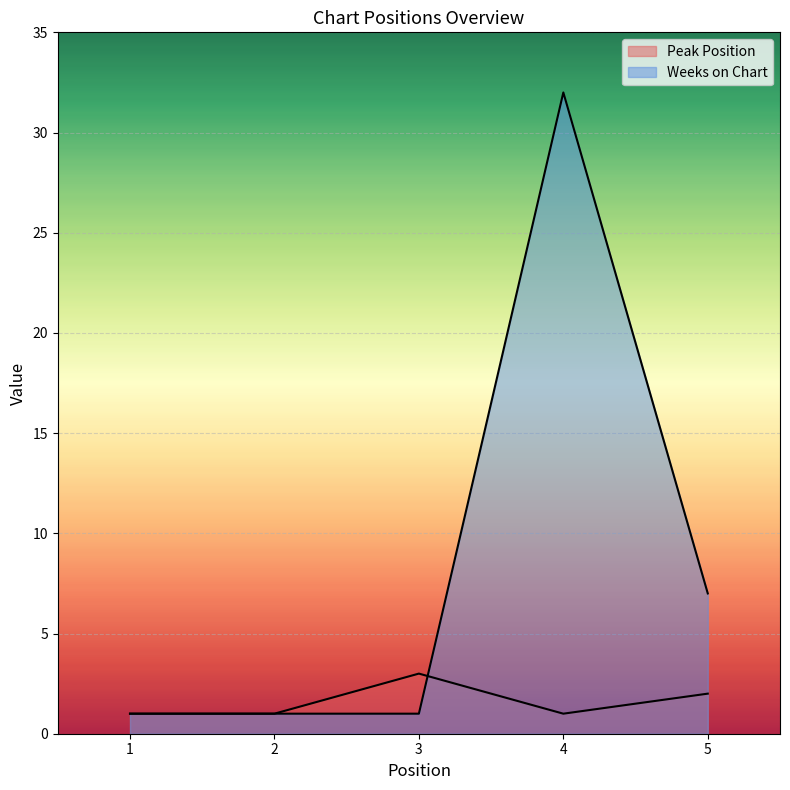

Where is the first local minimum for Peak Position?

4